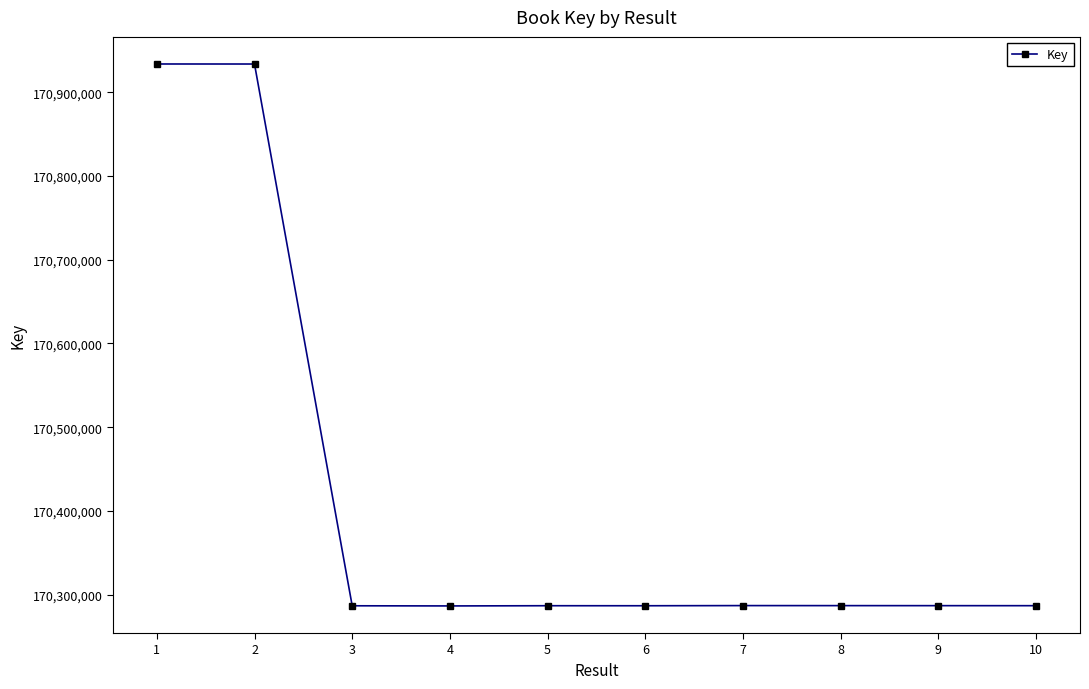

What is the minimum value shown in the chart?

170286355